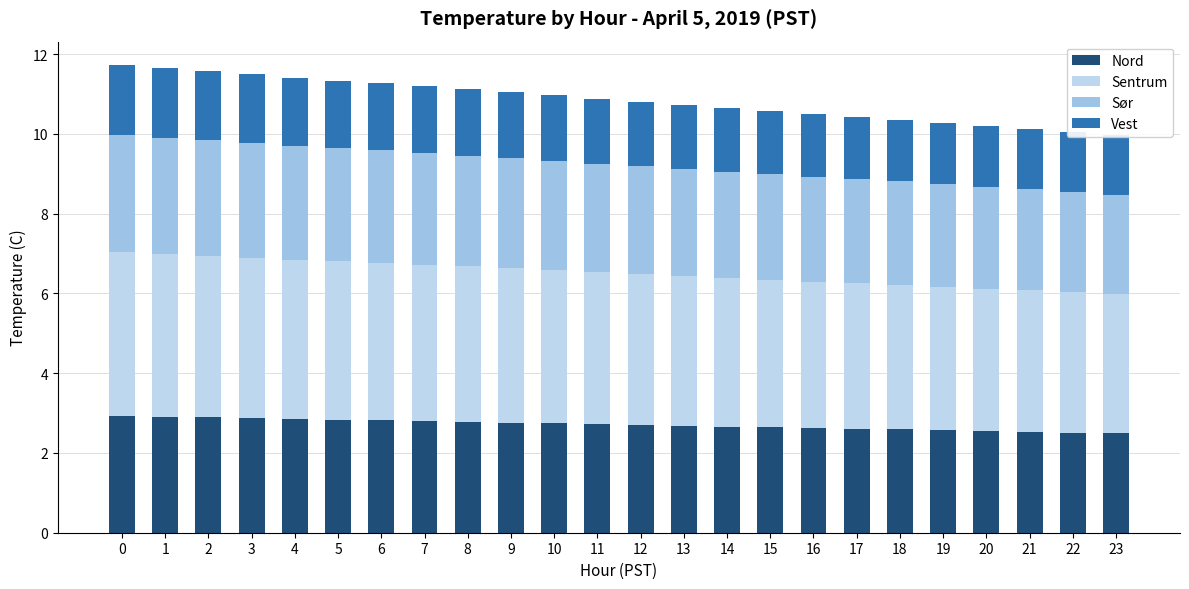

What is the maximum value shown in the chart?

4.1